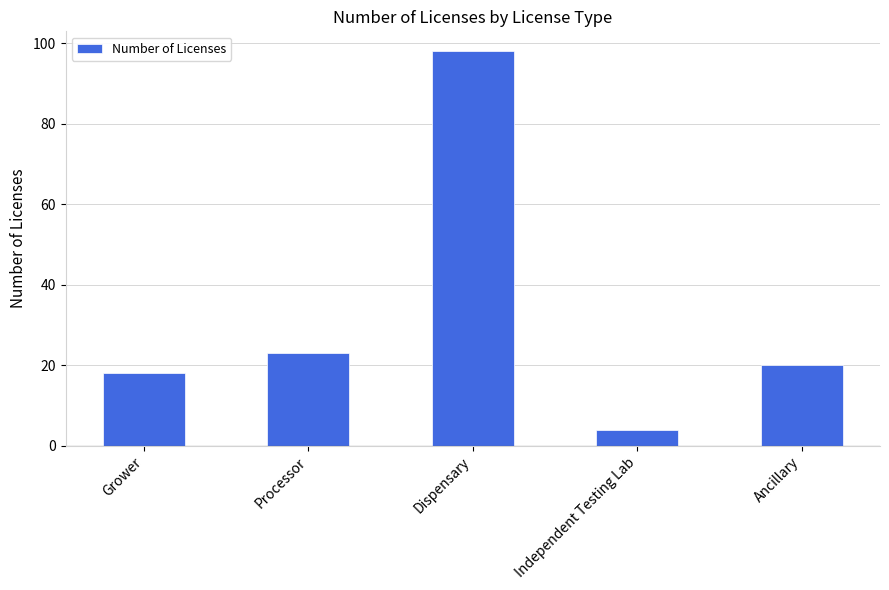

The value at Grower is 11. True or false?

False